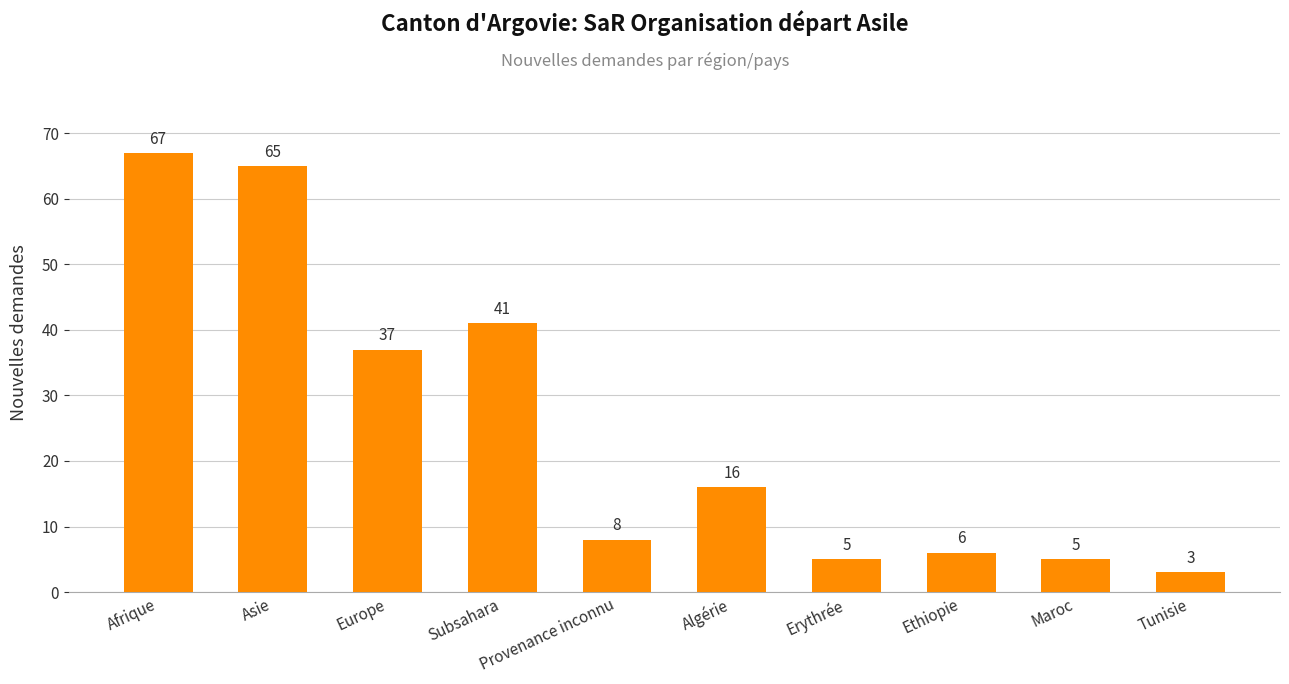

What is the smallest value displayed?

3